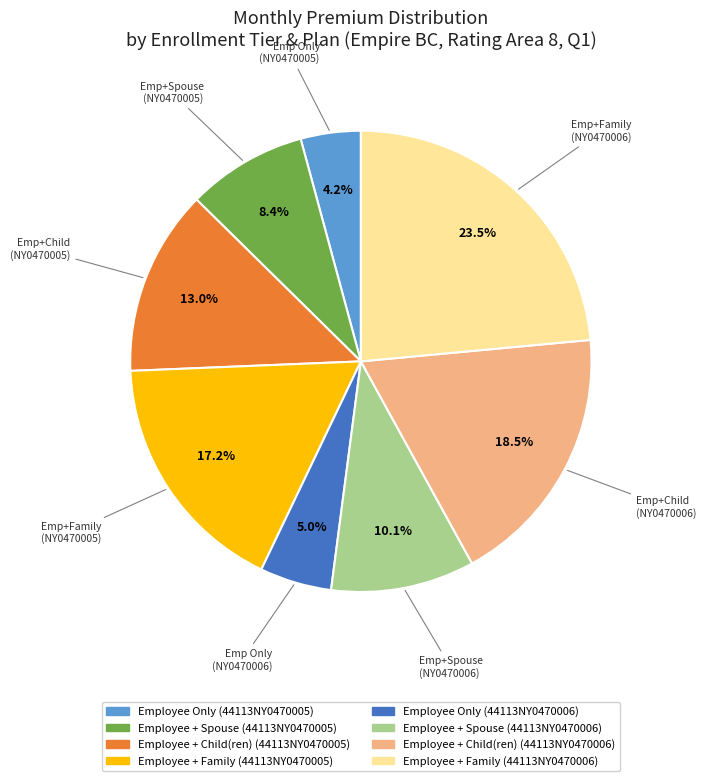

True or false: Employee Only (44113NY0470005) accounts for 4% of the total.

True